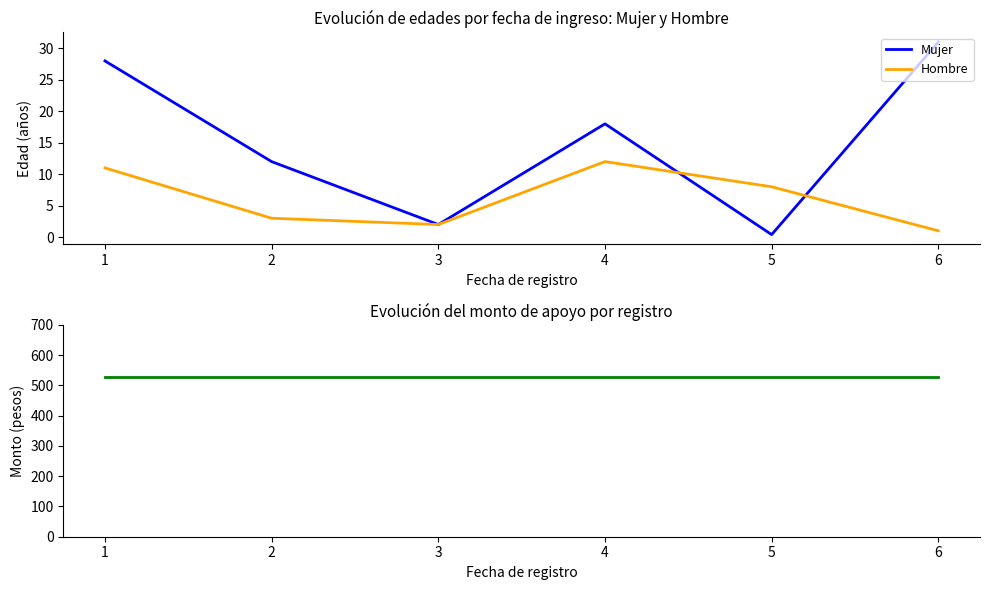

Does the chart display data point markers on the line(s)?

No